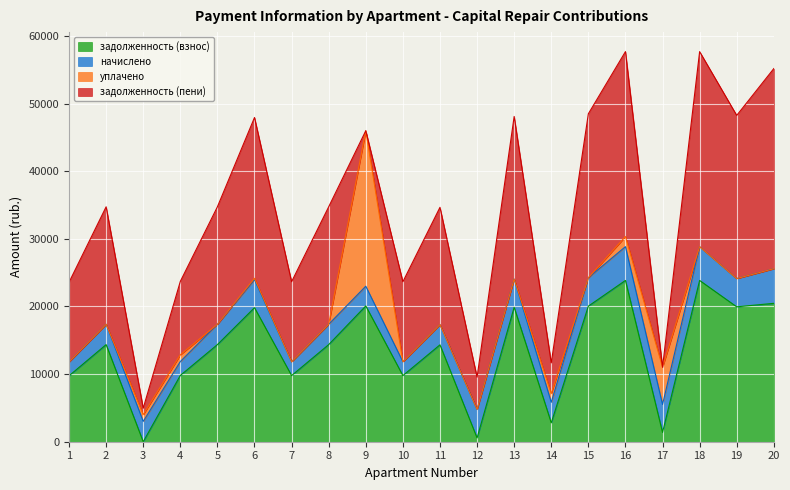

Reading right to left, list all the values displayed in this chart.

задолженность (взнос): 20460.4	19945.2	23843.3	1376.7	23843.3	20042.6	2794.4	19880.2	560.5	14325.5	9777.7	20075.2	14357.9	9777.7	19815.2	14357.9	9797.0	0.0	14357.9	9745.2
начислено: 5123.4	4177.7	4994.2	4130.0	4994.2	4198.1	3035.3	4164.0	4211.6	3000.6	2048.0	2915.3	3007.3	2048.0	4150.4	3007.3	2052.1	3007.3	3007.3	2041.2
уплачено: 0.0	0.0	0.0	5508.5	1500.0	0.0	1295.2	0.0	0.0	0.0	0.0	22990.4	0.0	0.0	200.4	0.0	1002.0	1000.0	0.0	0.0
задолженность (пени): 29583.8	24122.9	28837.4	0.0	27337.4	24240.7	4534.5	24044.2	4772.1	17326.1	11825.8	0.0	17365.2	11825.8	23765.3	17365.2	10847.1	949.9	17365.2	11786.4